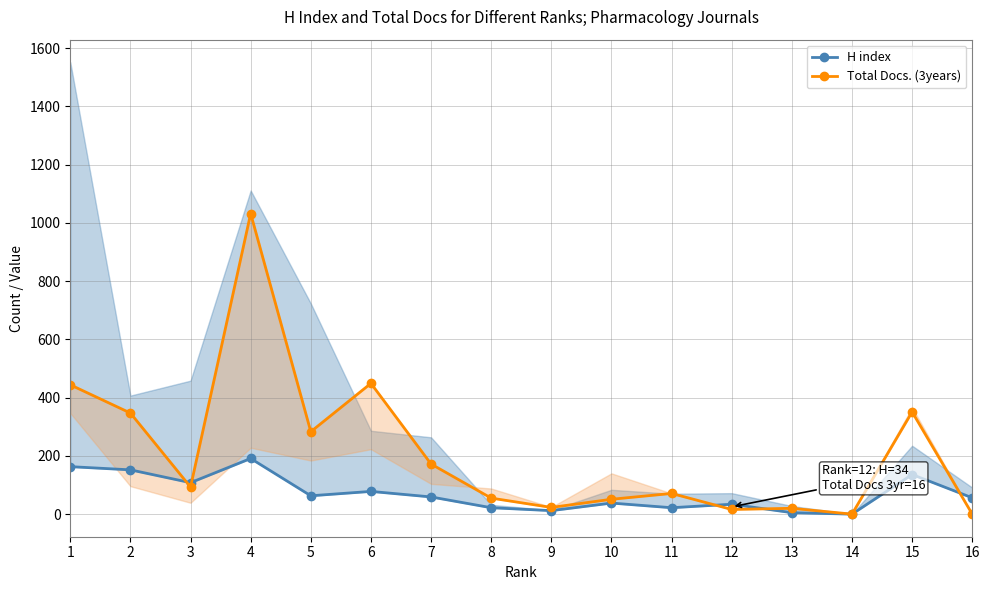

At which category does H index reach its first local peak?

4